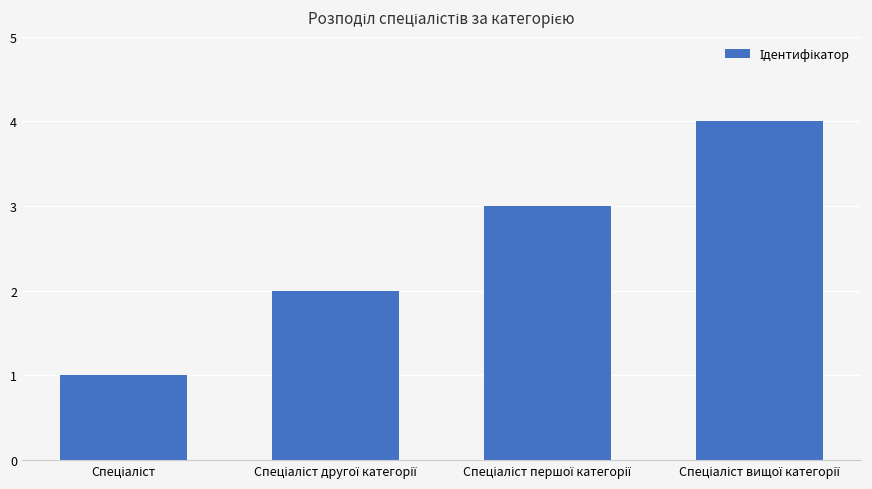

What is the maximum value shown in the chart?

4